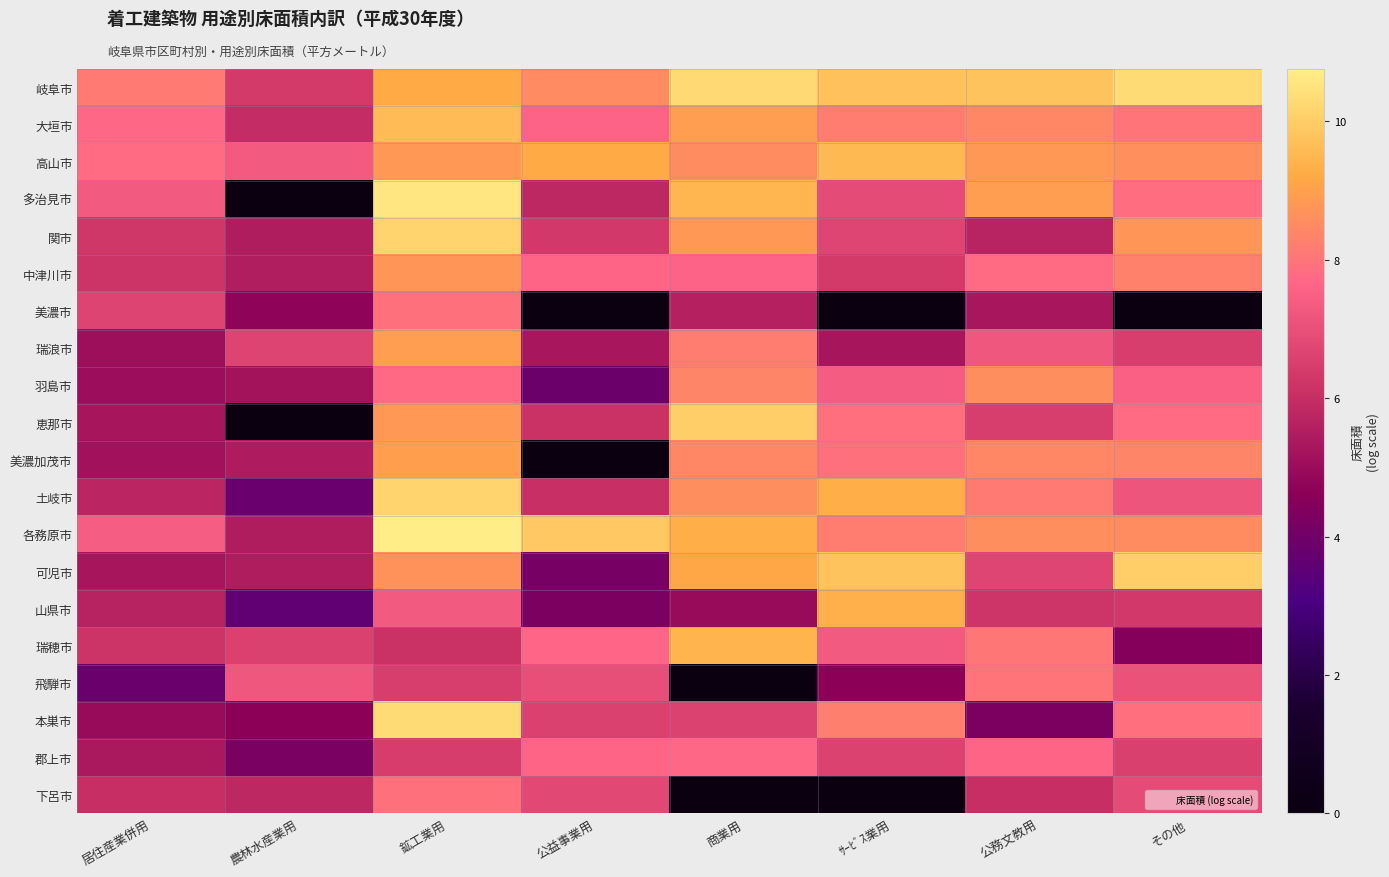

What is the spread (max minus min) of values at 農林水産業用?

7.3